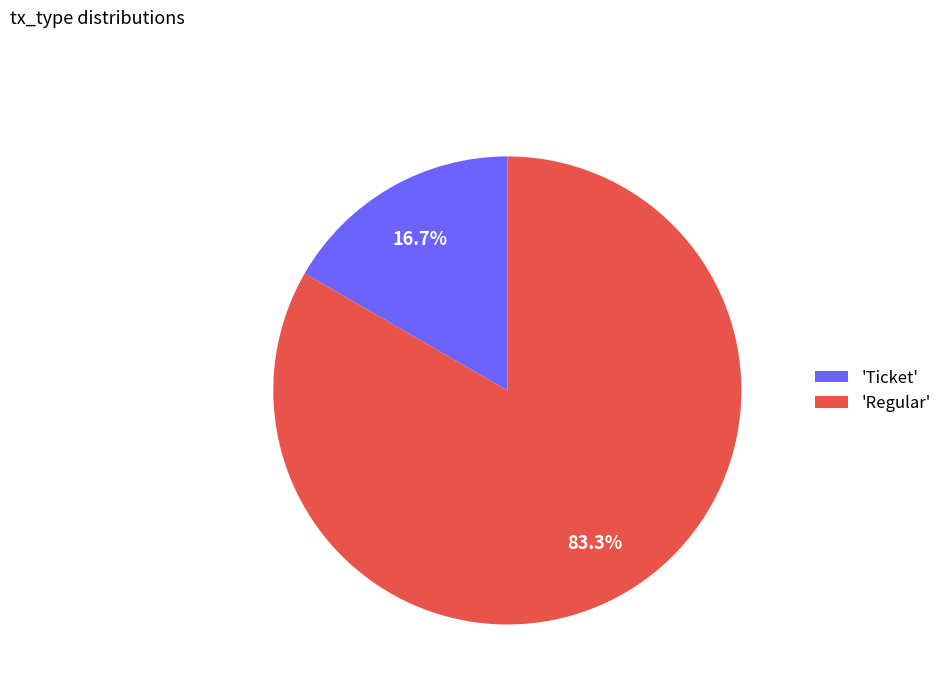

Combined, what portion of the pie is 'Ticket' and 'Regular'?

100.0%